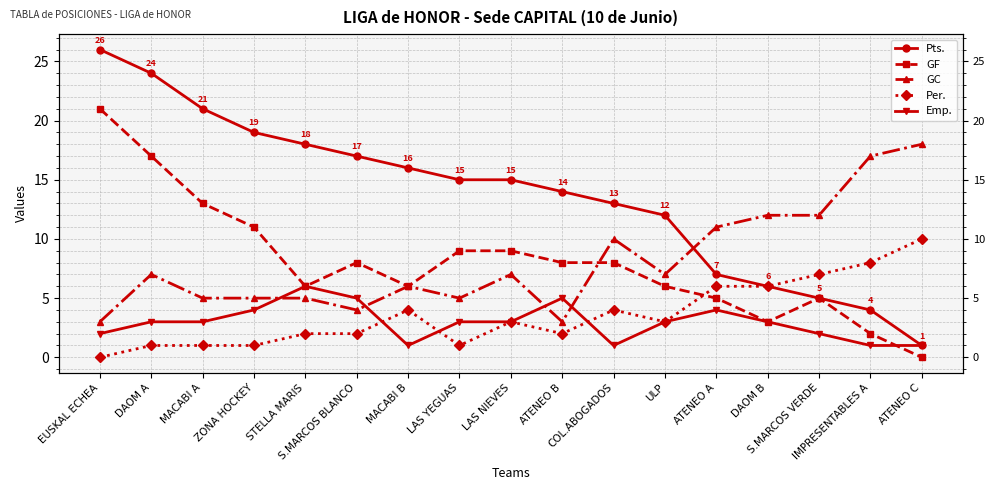

What is the difference between the maximum and minimum values in the Per. series?

10